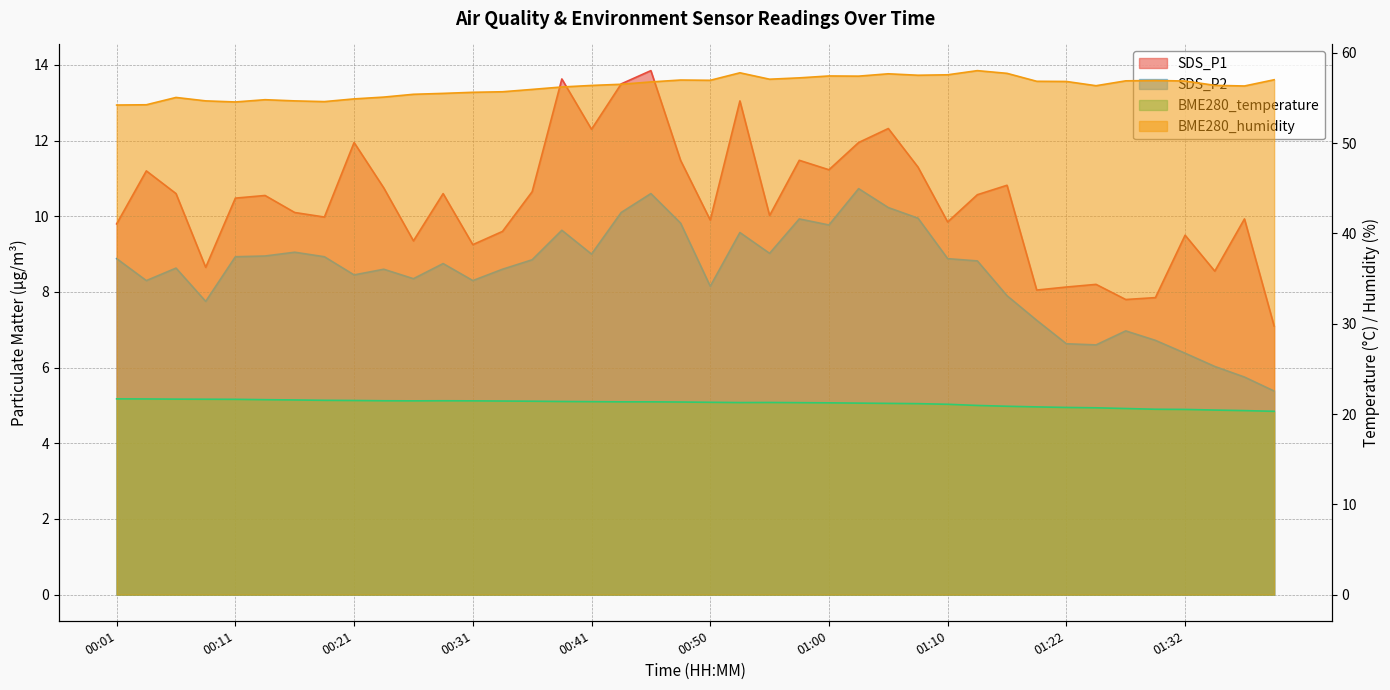

Reading left to right, transcribe all the data shown in this chart.

SDS_P1: 9.8	11.2	10.6	8.7	10.5	10.6	10.1	10.0	11.9	10.8	9.3	10.6	9.2	9.6	10.7	13.6	12.3	13.5	13.8	11.5	9.9	13.1	10.0	11.5	11.2	11.9	12.3	11.3	9.8	10.6	10.8	8.1	8.1	8.2	7.8	7.8	9.5	8.6	9.9	7.1
SDS_P2: 8.9	8.3	8.6	7.8	8.9	8.9	9.1	8.9	8.4	8.6	8.3	8.8	8.3	8.6	8.8	9.6	9.0	10.1	10.6	9.8	8.2	9.6	9.0	9.9	9.8	10.7	10.2	9.9	8.9	8.8	7.9	7.2	6.6	6.6	7.0	6.7	6.4	6.0	5.8	5.4
BME280_temperature: 21.7	21.7	21.6	21.6	21.6	21.6	21.6	21.5	21.5	21.5	21.5	21.5	21.5	21.4	21.4	21.4	21.4	21.4	21.4	21.3	21.3	21.3	21.3	21.3	21.2	21.2	21.2	21.1	21.1	20.9	20.9	20.8	20.7	20.7	20.6	20.5	20.5	20.4	20.4	20.3
BME280_humidity: 54.2	54.3	55.1	54.7	54.6	54.8	54.7	54.6	54.9	55.1	55.4	55.5	55.6	55.7	56.0	56.2	56.4	56.5	56.8	57.0	57.0	57.8	57.1	57.2	57.5	57.4	57.7	57.5	57.6	58.0	57.7	56.9	56.8	56.4	56.9	57.0	56.9	56.4	56.3	57.0